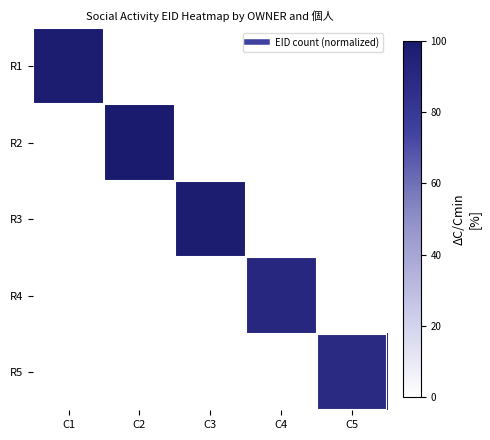

At which category is the sum across all series the highest?

C2